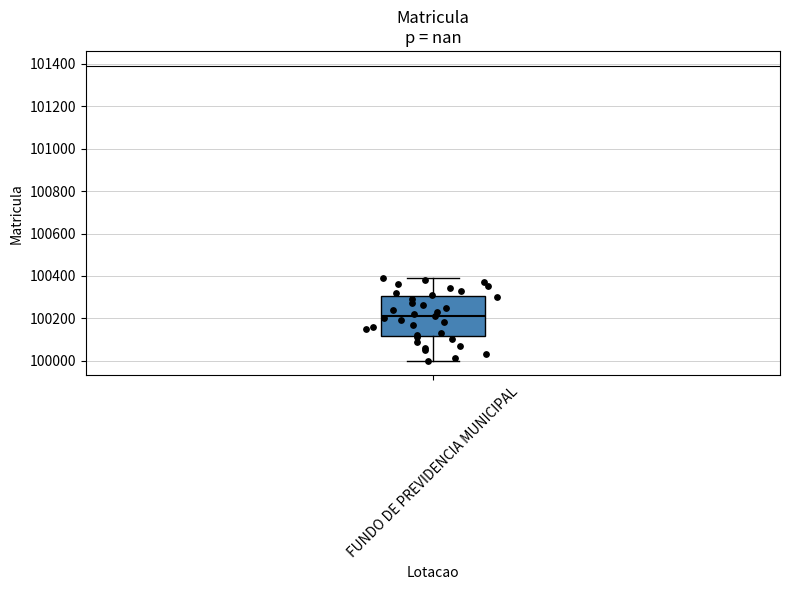

Transcribe this box plot: give where the median line is, the range the box spans, and where the two whiskers end, as read against the y-axis. The values are not printed on the chart, so give them approximately, as read against the axis.

median 100220, box 100120 to 100300, whiskers 100000 to 100400